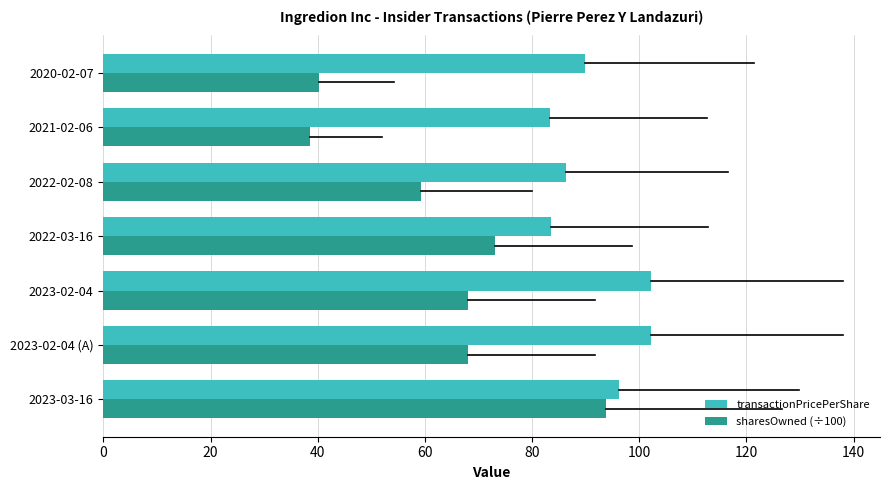

The sharesOwned (÷100) series shows 68.0 at 2023-02-04. True or false?

True